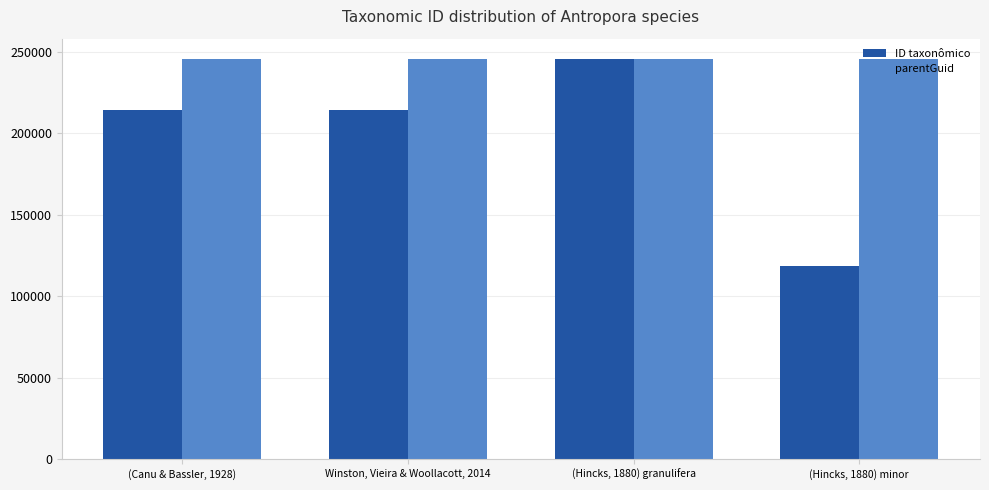

What is the value of the ID taxonômico bar at the 2nd from the left?

214235